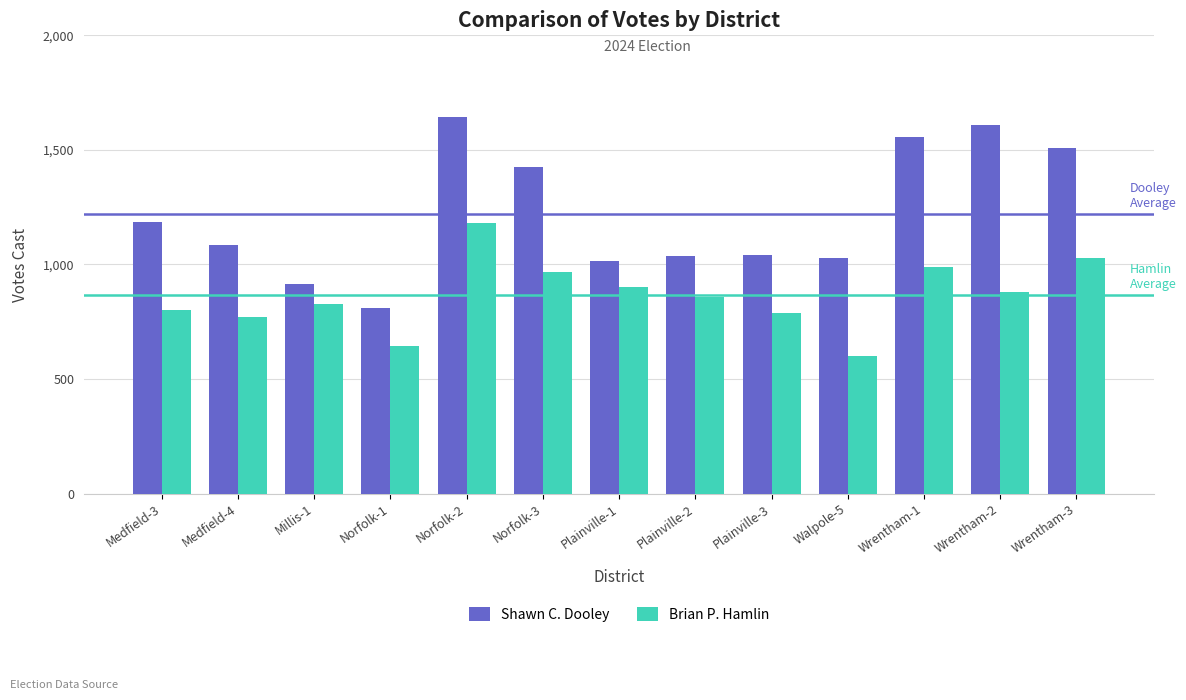

What is the total value across all series at Wrentham-3?

2535